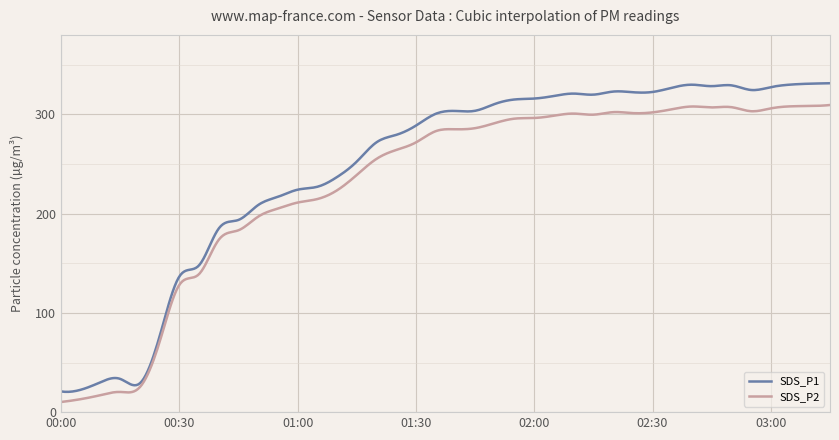

How many lines are shown in the chart?

2